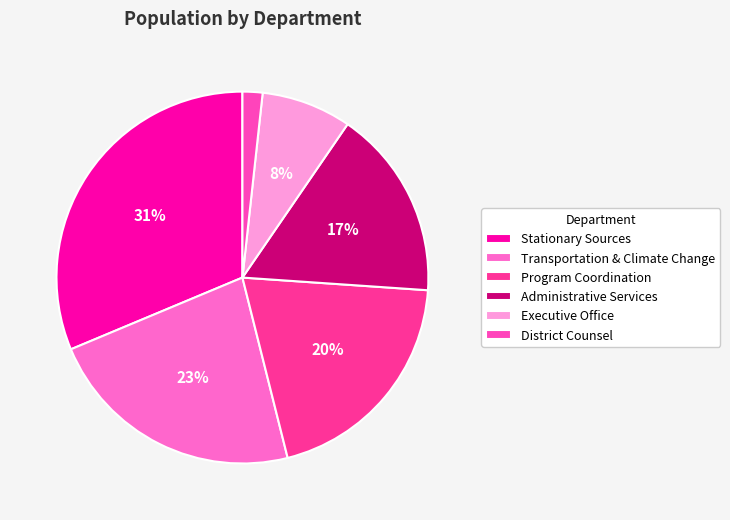

Which slice is the largest?

Stationary Sources